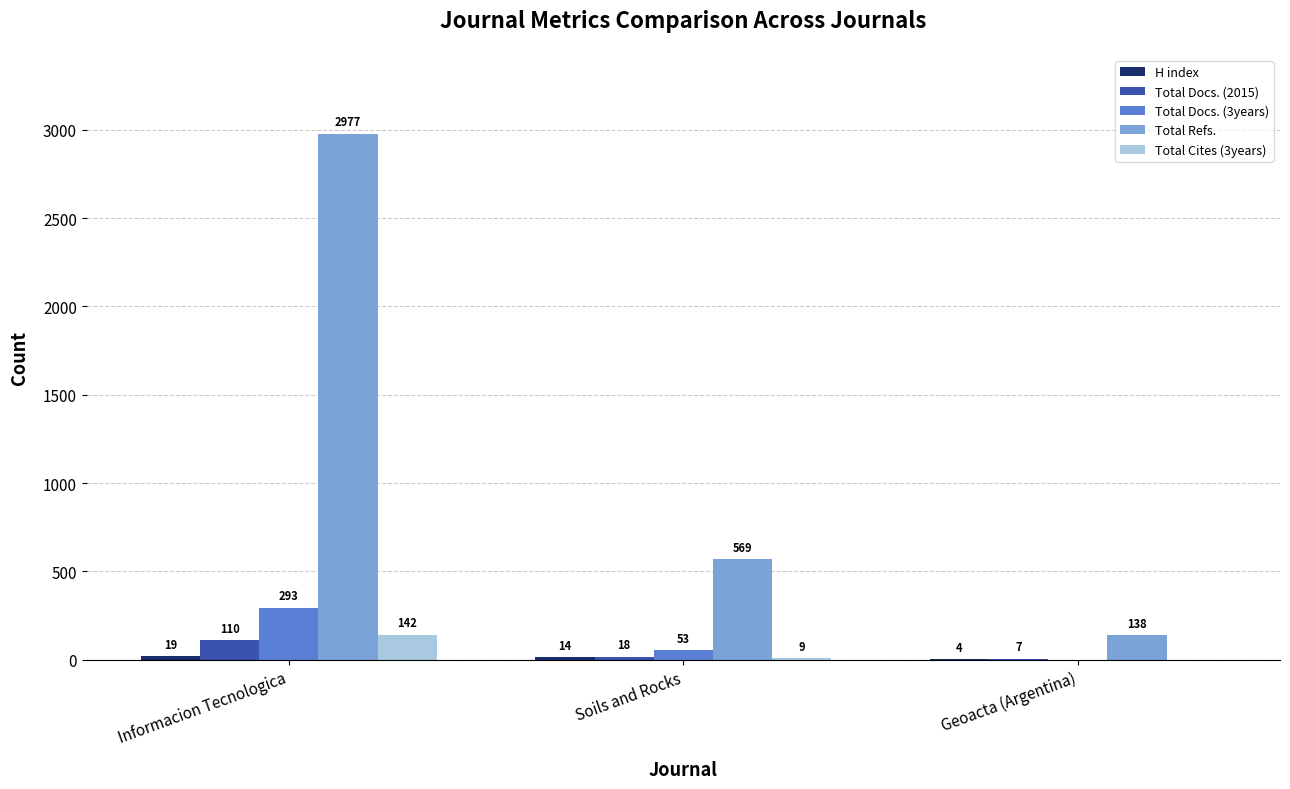

What is the highest value of the Total Docs. (3years) series?

293